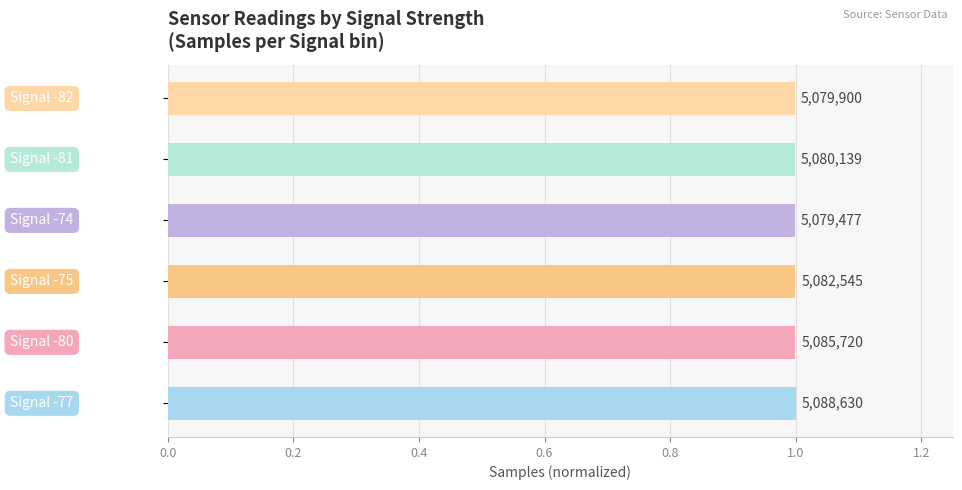

Does the chart contain stacked bars?

No